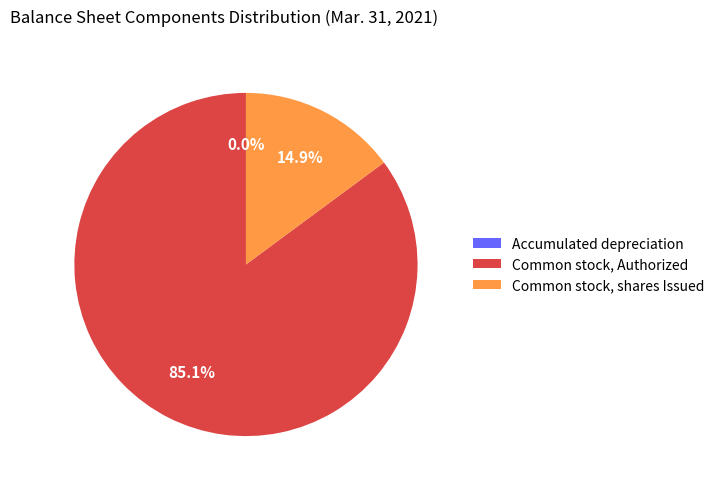

To the nearest percent, what is the average slice percentage?

33%